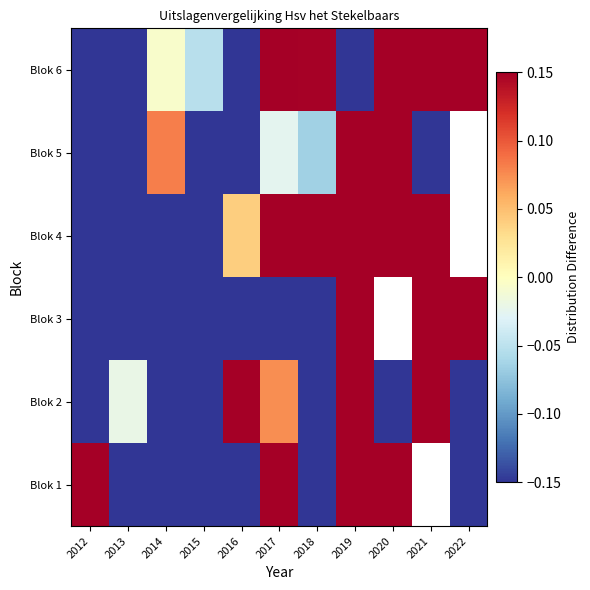

Rank the series at 2018 from lowest to highest value.

Blok 1, Blok 2, Blok 3, Blok 5, Blok 6, Blok 4